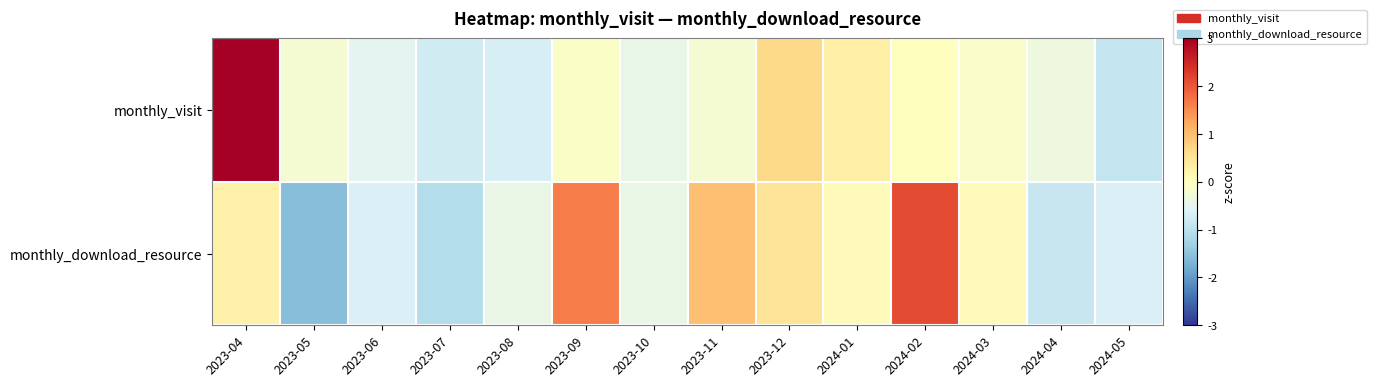

Which series has the largest range (max minus min)?

monthly_visit